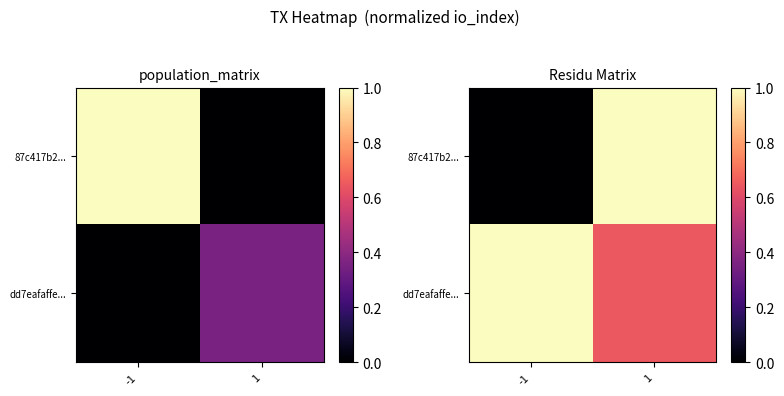

Which category has the highest value in the 87c417b2... series?

1